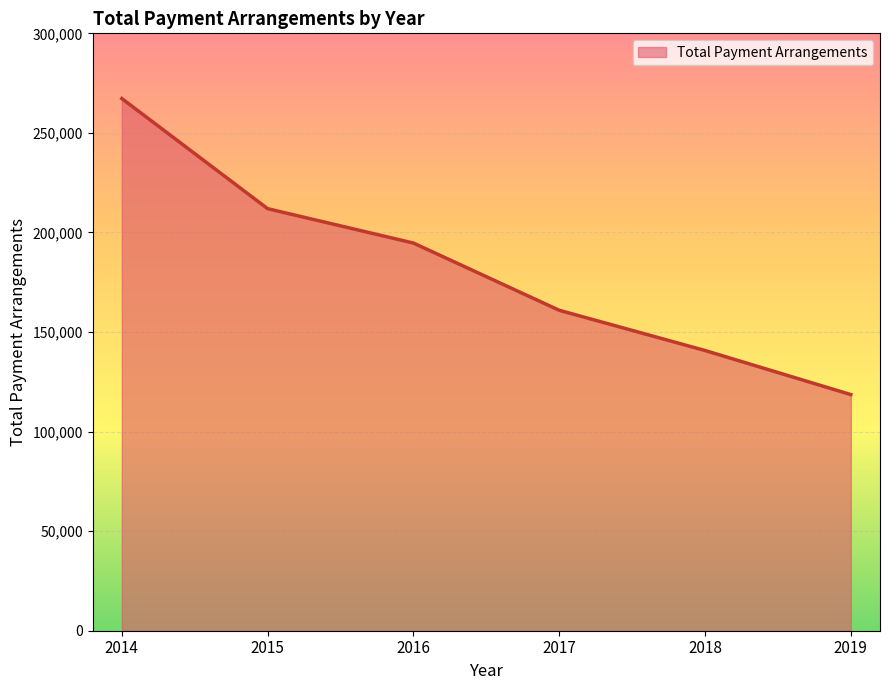

Reading left to right, what are all the values shown in this chart?

2014=267253	2015=211950	2016=194682	2017=160920	2018=140722	2019=118584